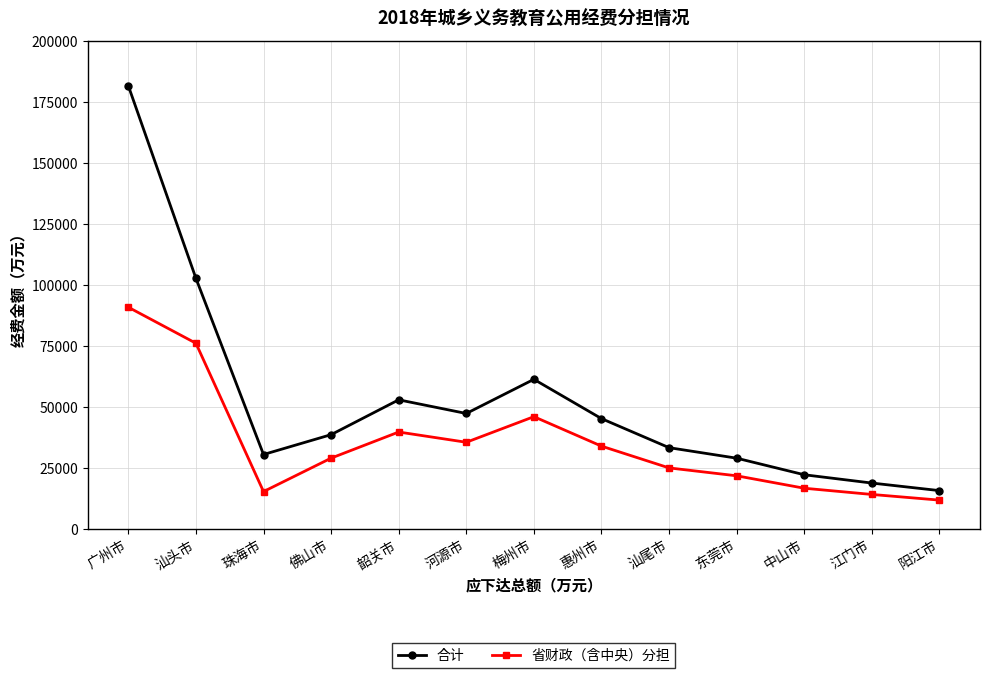

Rank the series by their maximum value, from highest to lowest.

合计, 省财政（含中央）分担